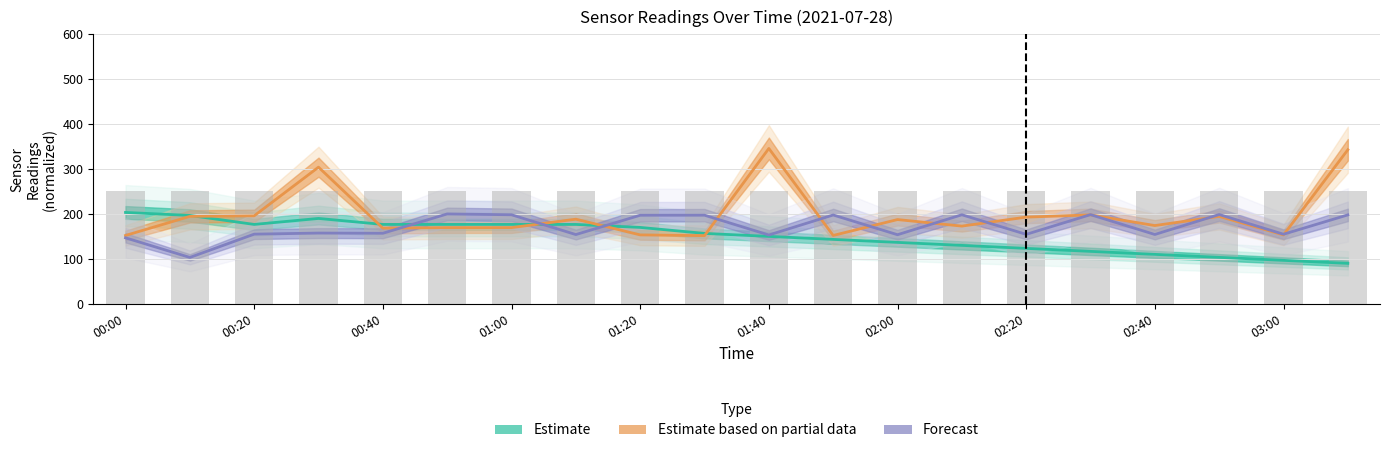

What is the sum of the Temp values at 02:20 and 02:30?

240.0